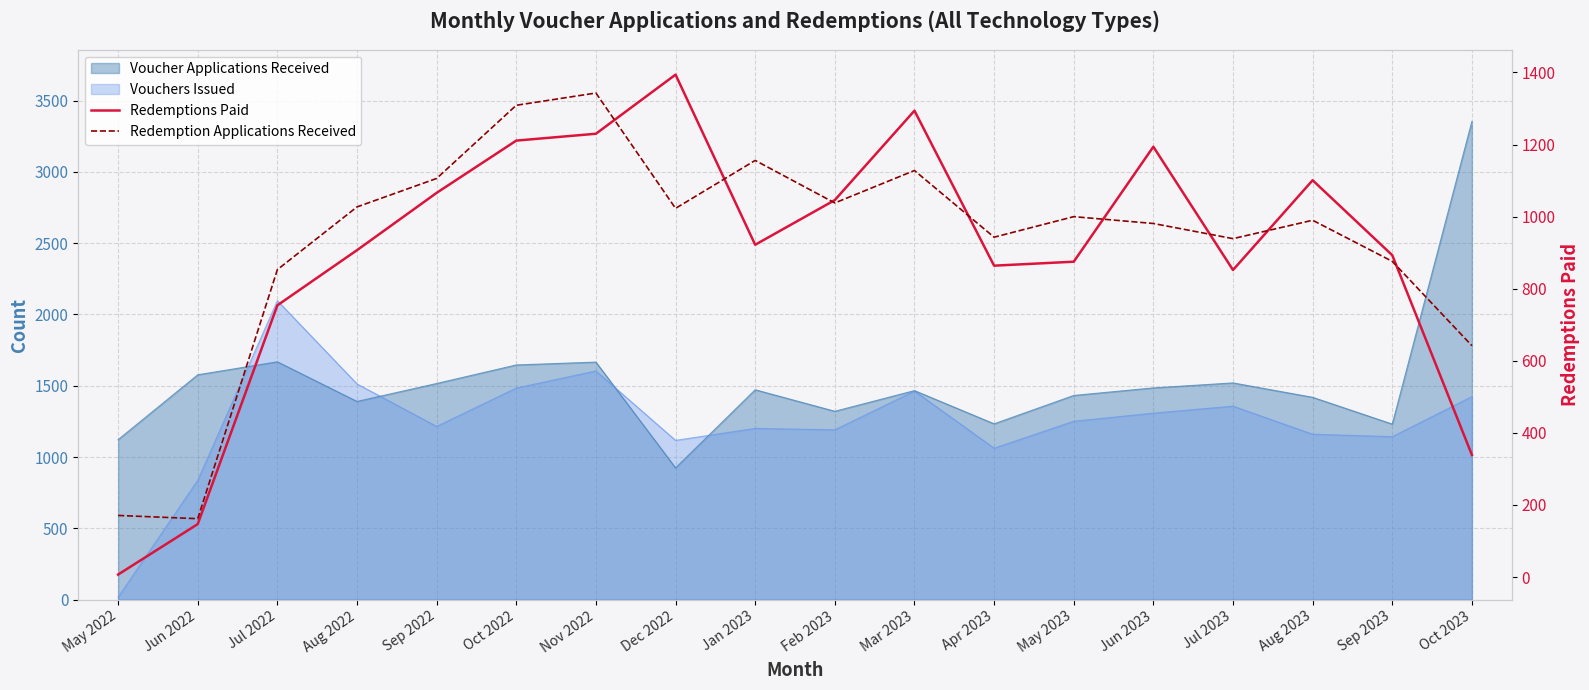

What is the smallest value displayed?

7